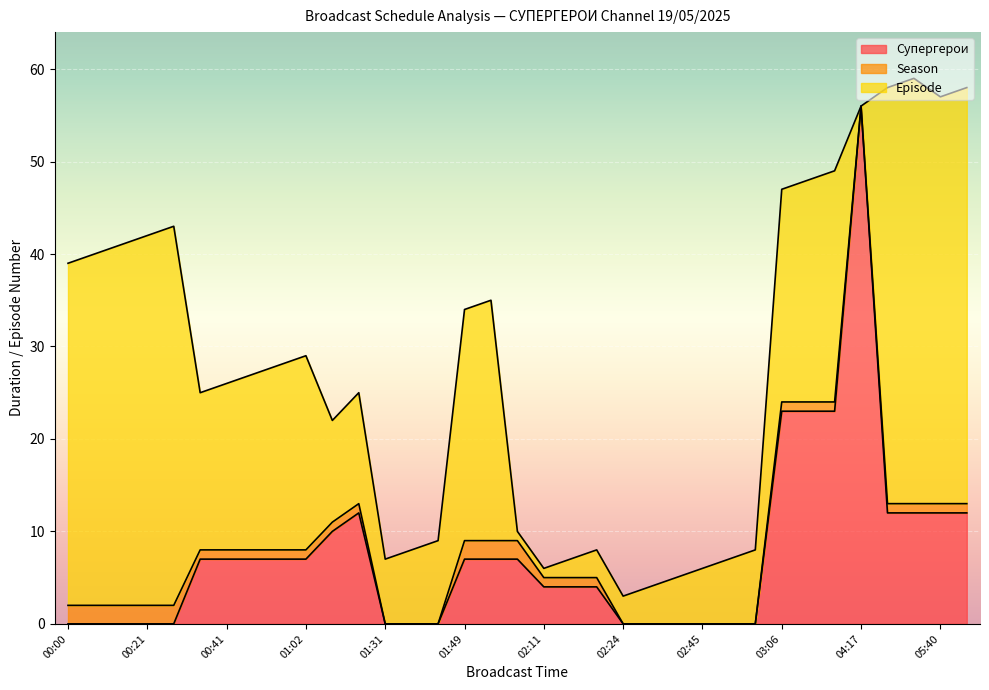

What is the maximum value for Супергерои?

56